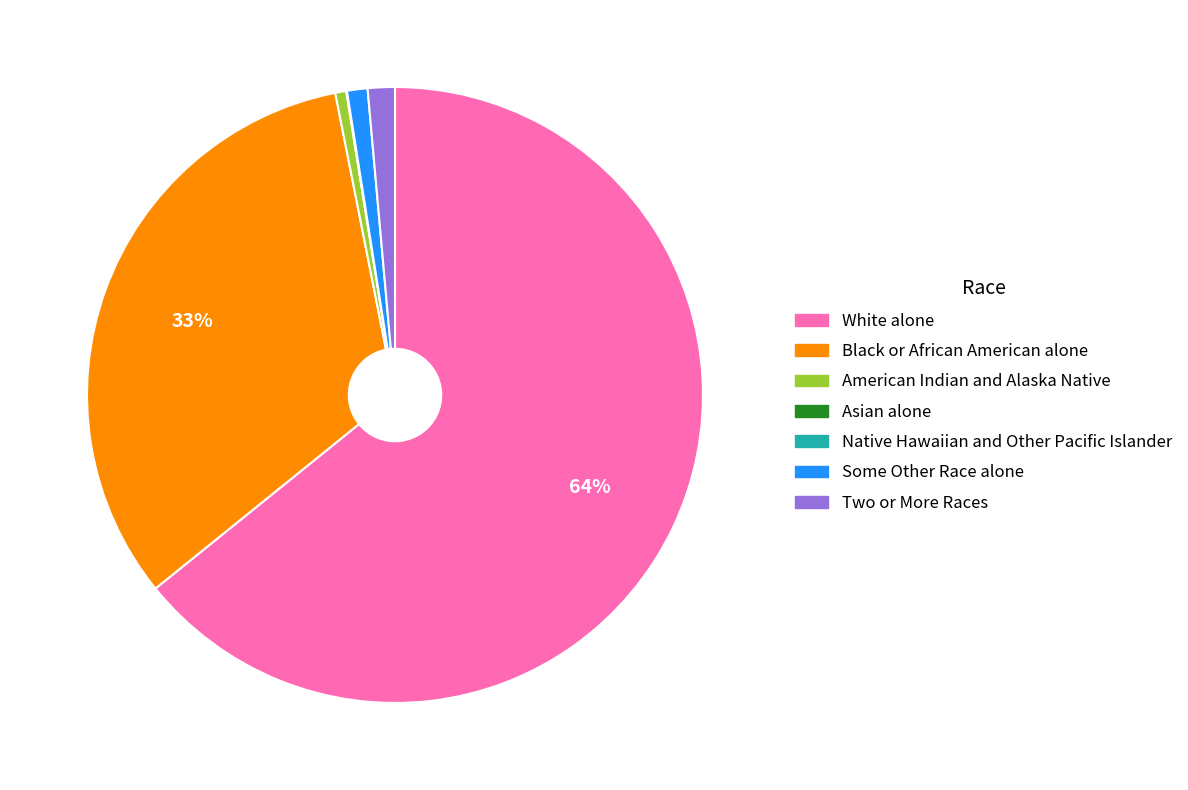

True or false: Two or More Races accounts for 11% of the total.

False